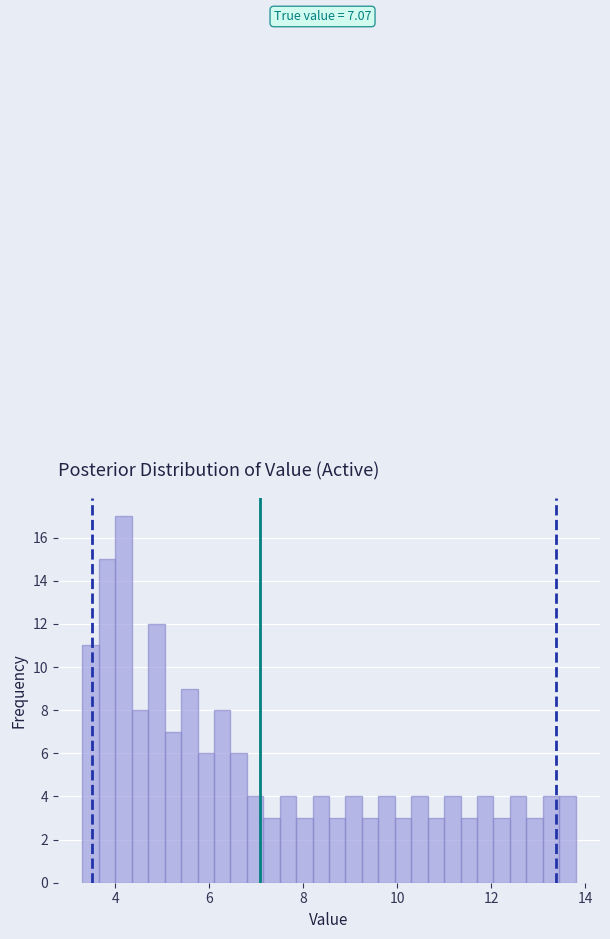

Around what value on the x-axis is the tallest bar? Give the approximate position of its centre, as read against the axis.

4.2